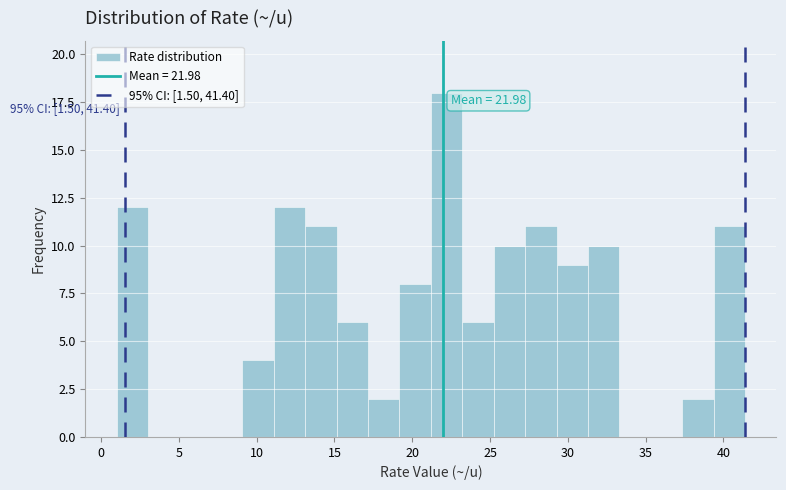

Over which range of the x-axis is the bar tallest?

21.0 to 23.0